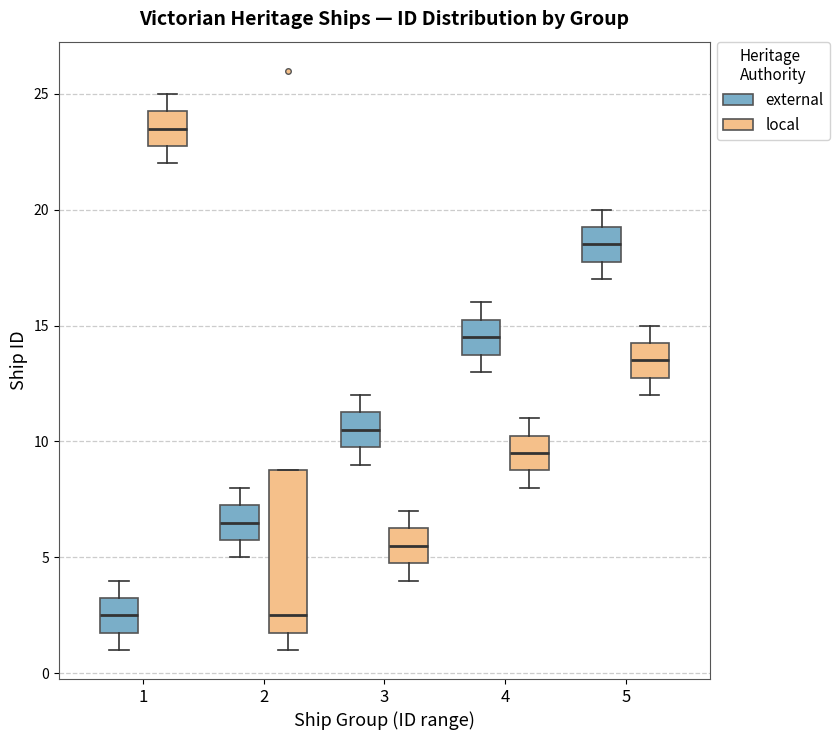

Reading left to right, read every box against the y-axis: the position of its median line, the range the box covers, and the ends of its whiskers. The values are not printed on the chart, so give them approximately, as read against the axis.

1 (external): median 2.5, box 2.0 to 3.5, whiskers 1.0 to 4.0
1 (local): median 23.5, box 23.0 to 24.5, whiskers 22.0 to 25.0
2 (external): median 6.5, box 6.0 to 7.5, whiskers 5.0 to 8.0
2 (local): median 2.5, box 2.0 to 9.0, whiskers 1.0 to 9.0
3 (external): median 10.5, box 10.0 to 11.5, whiskers 9.0 to 12.0
3 (local): median 5.5, box 5.0 to 6.5, whiskers 4.0 to 7.0
4 (external): median 14.5, box 14.0 to 15.5, whiskers 13.0 to 16.0
4 (local): median 9.5, box 9.0 to 10.5, whiskers 8.0 to 11.0
5 (external): median 18.5, box 18.0 to 19.5, whiskers 17.0 to 20.0
5 (local): median 13.5, box 13.0 to 14.5, whiskers 12.0 to 15.0